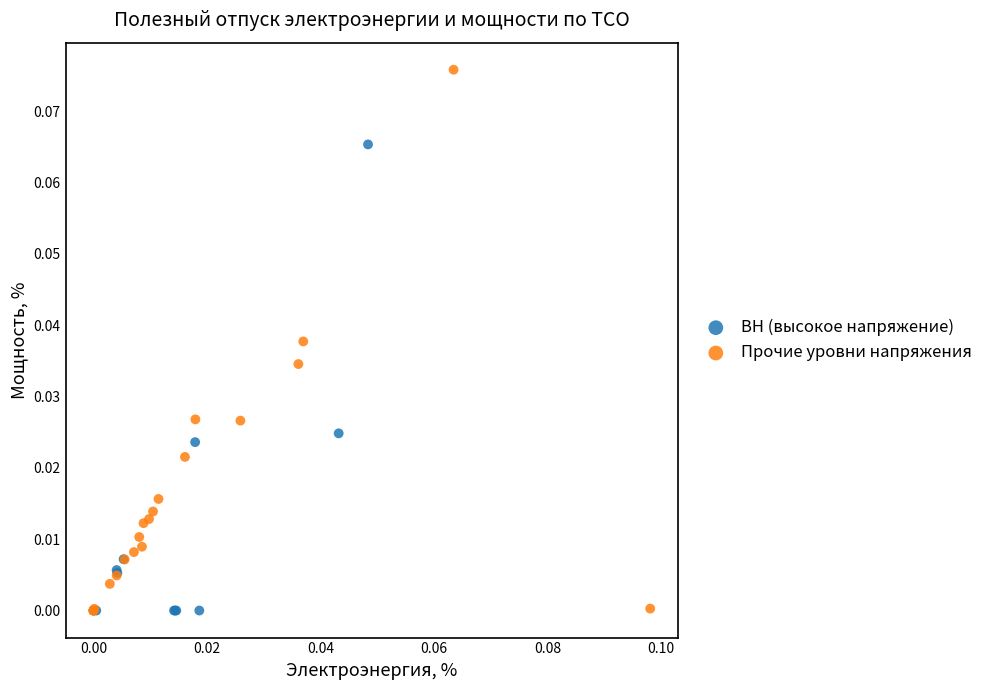

Which series has the largest Y range (max minus min)?

Прочие уровни напряжения